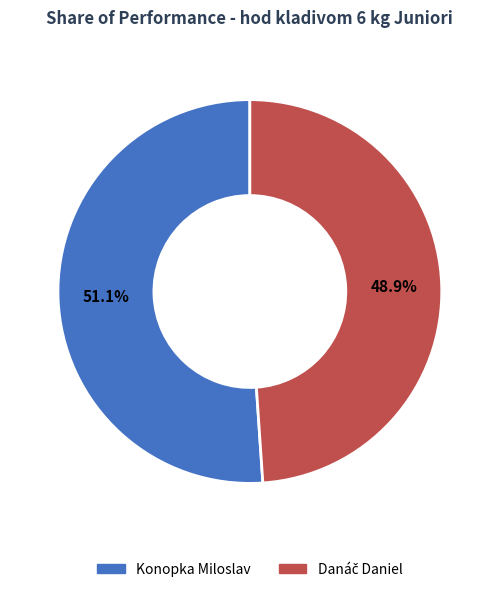

To the nearest percent, what is the difference between the largest and smallest slice percentages?

2%